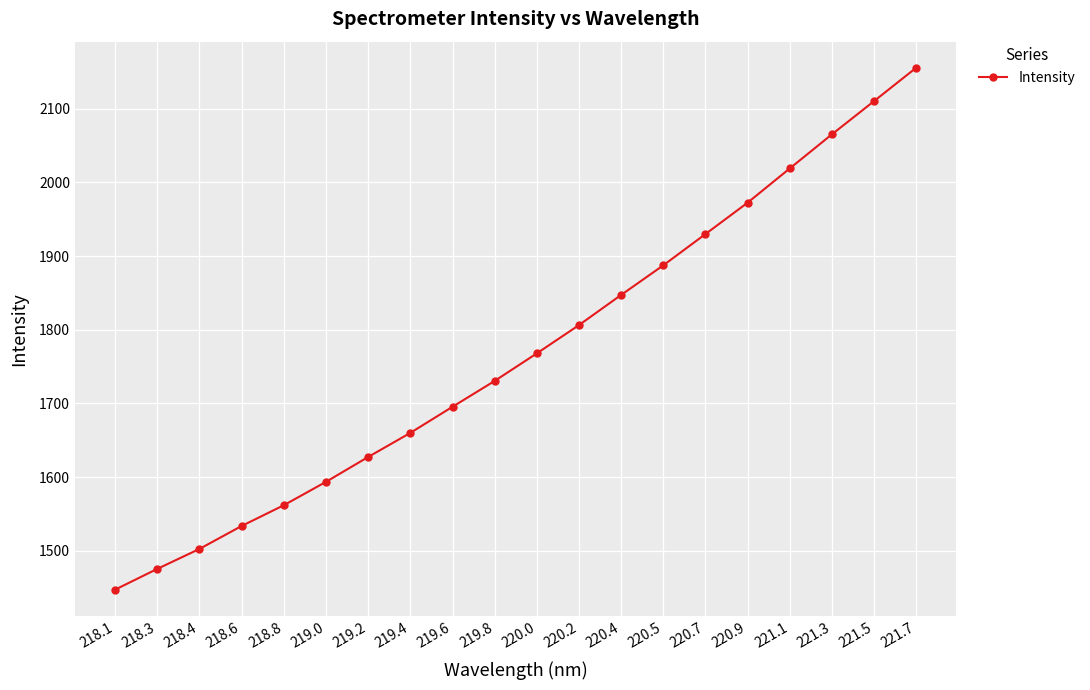

Which category has the highest value across all series?

221.7